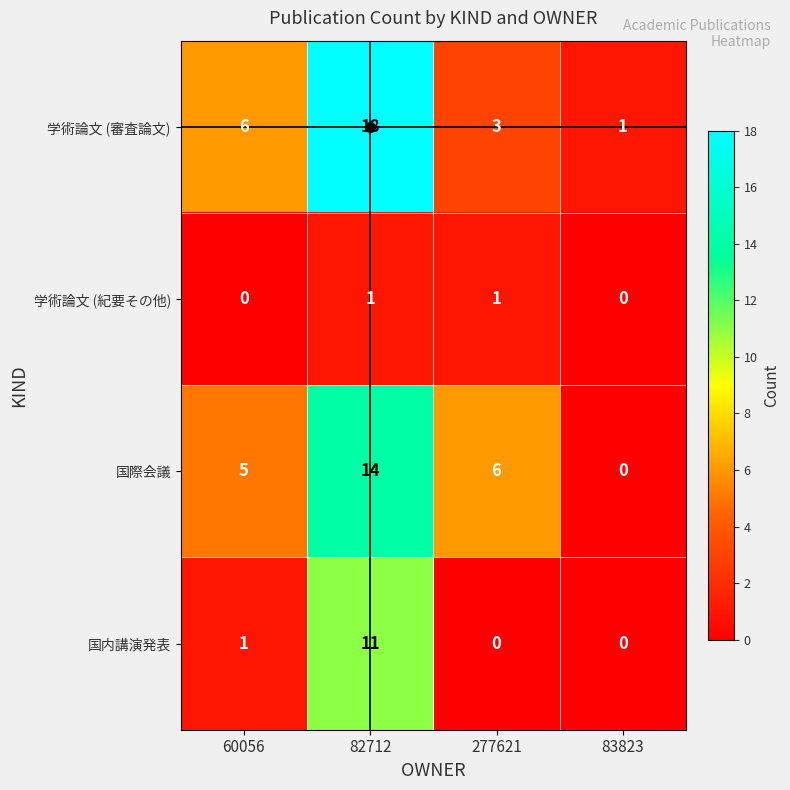

At which label is 国際会議 closest to 7?

277621